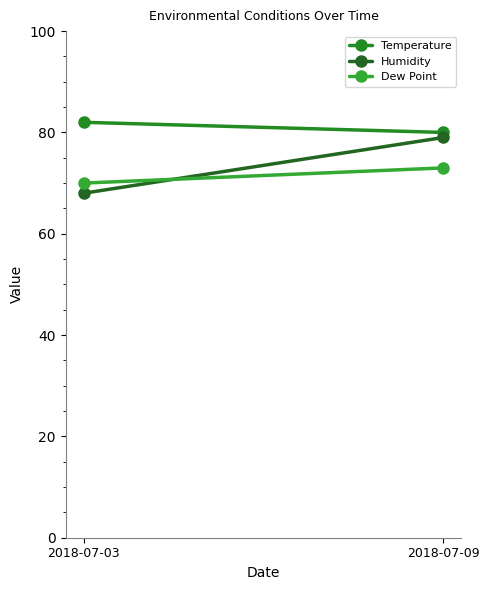

List the series in order of their peak value, lowest first.

Dew Point, Humidity, Temperature